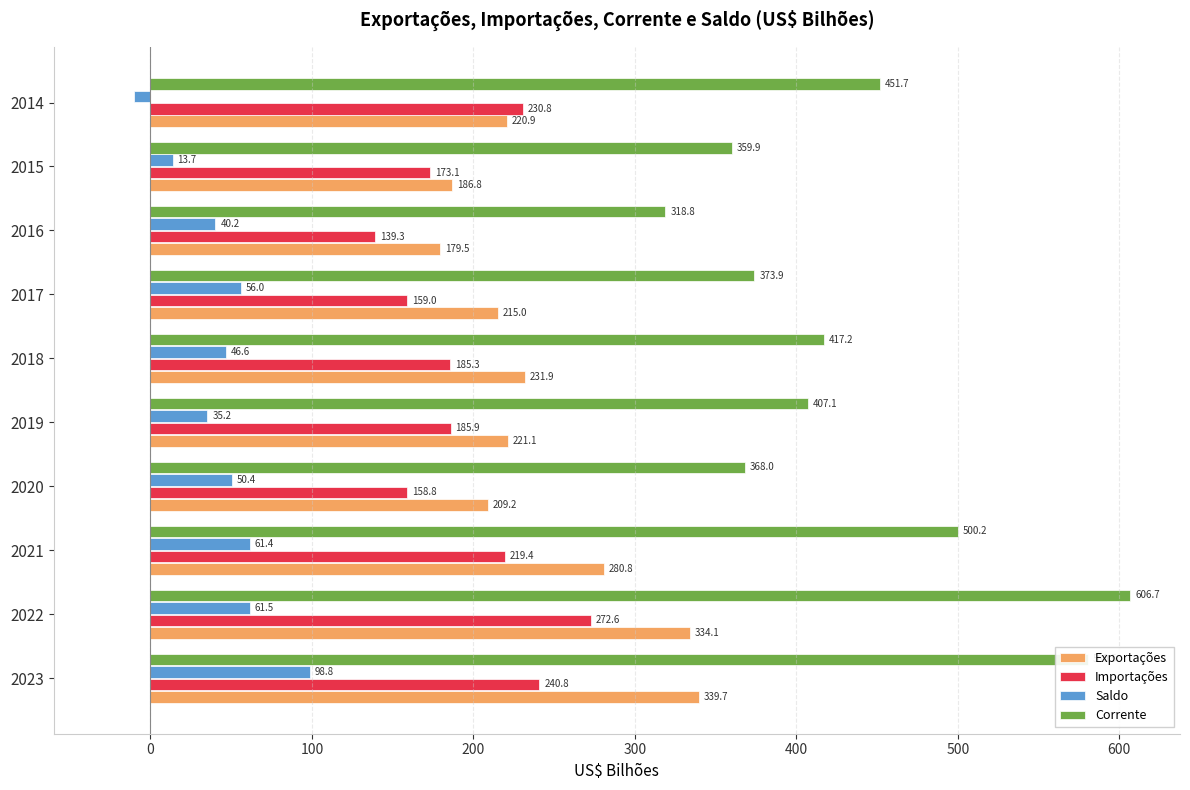

Count the number of data series in this chart.

4